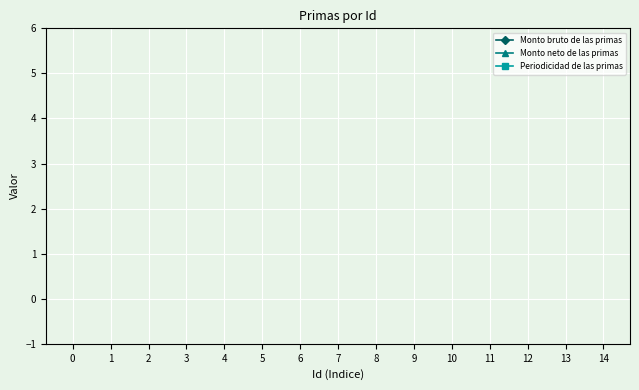

Is it true that Periodicidad de las primas equals 5.2 at 2?

False